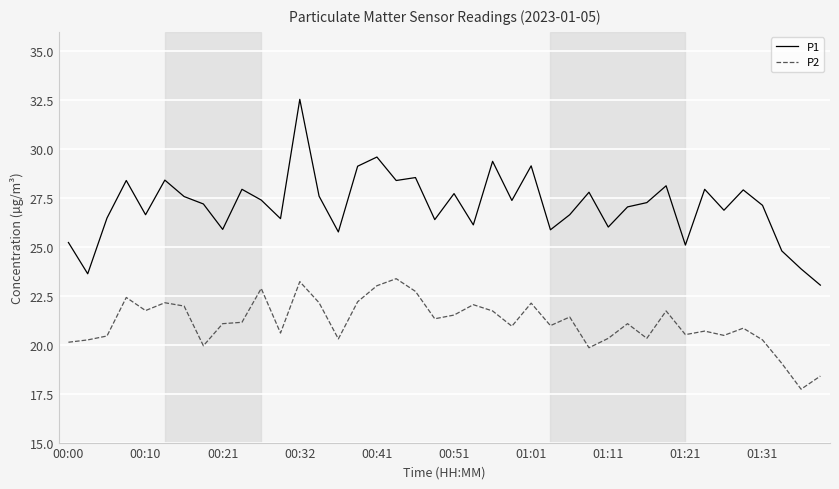

True or false: P1 has more than 1 interior local peaks.

True